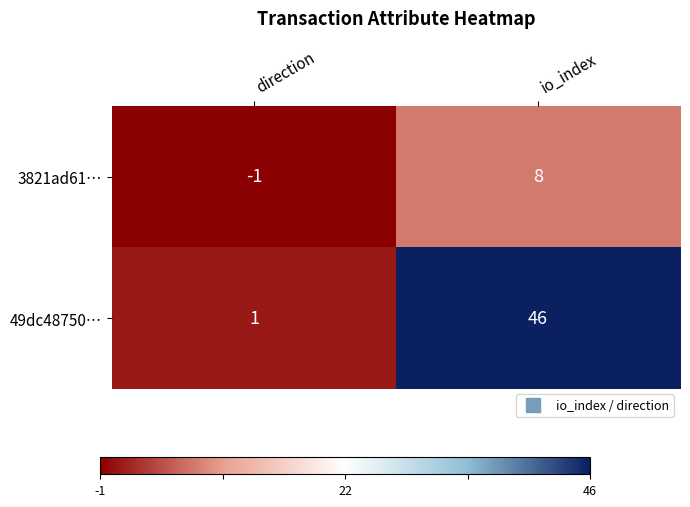

At which category is the sum across all series the highest?

io_index